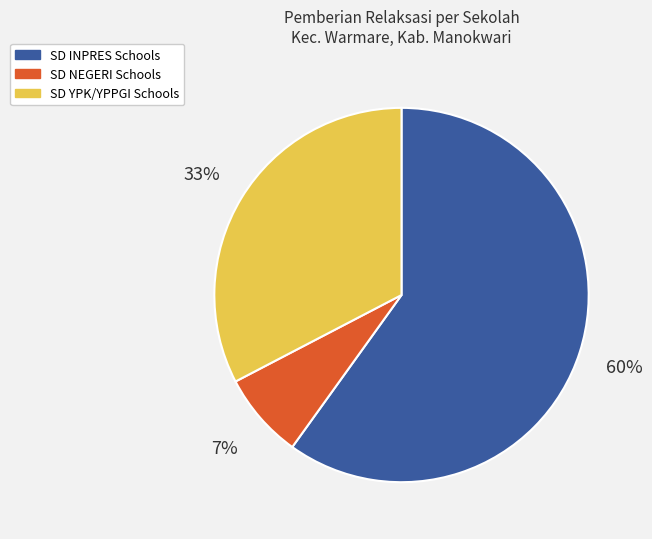

To the nearest percent, what portion does SD YPK/YPPGI Schools represent?

33%